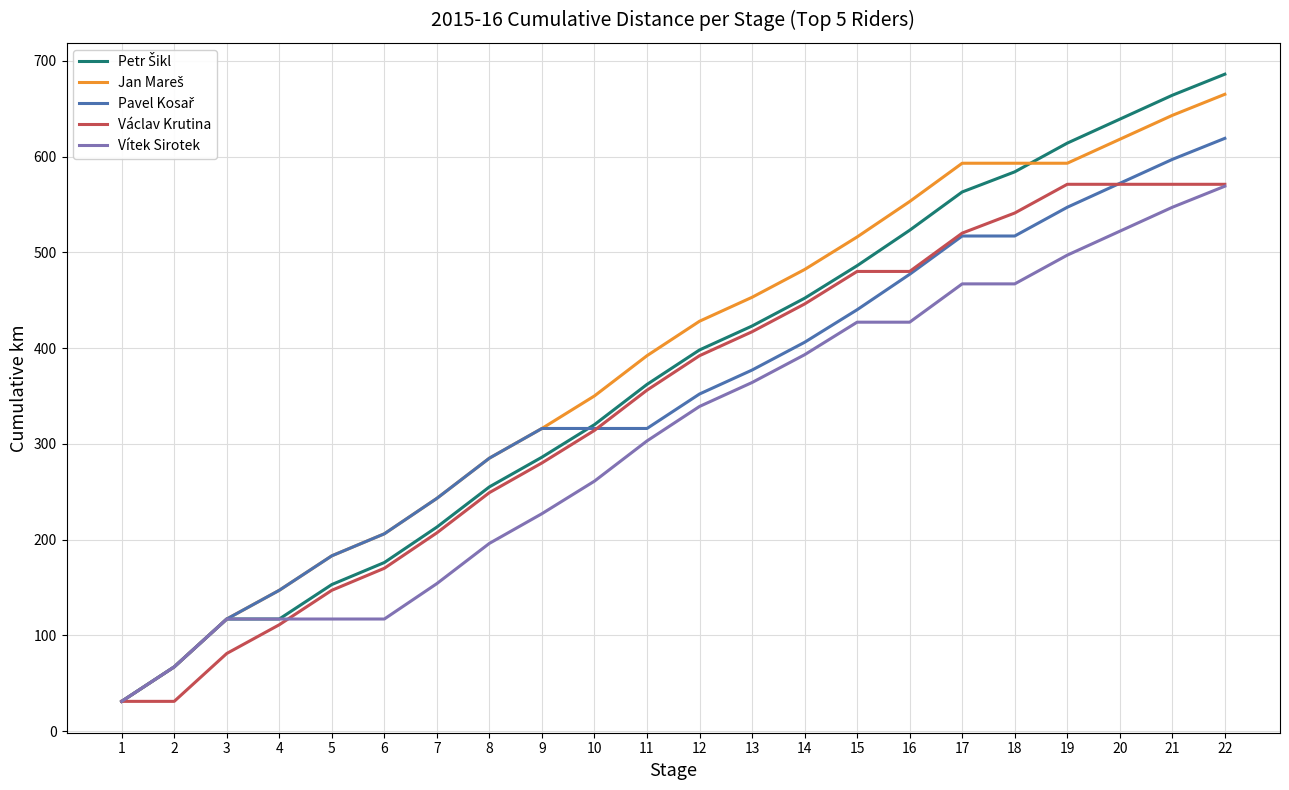

What is the total value across all series at 14?

2179